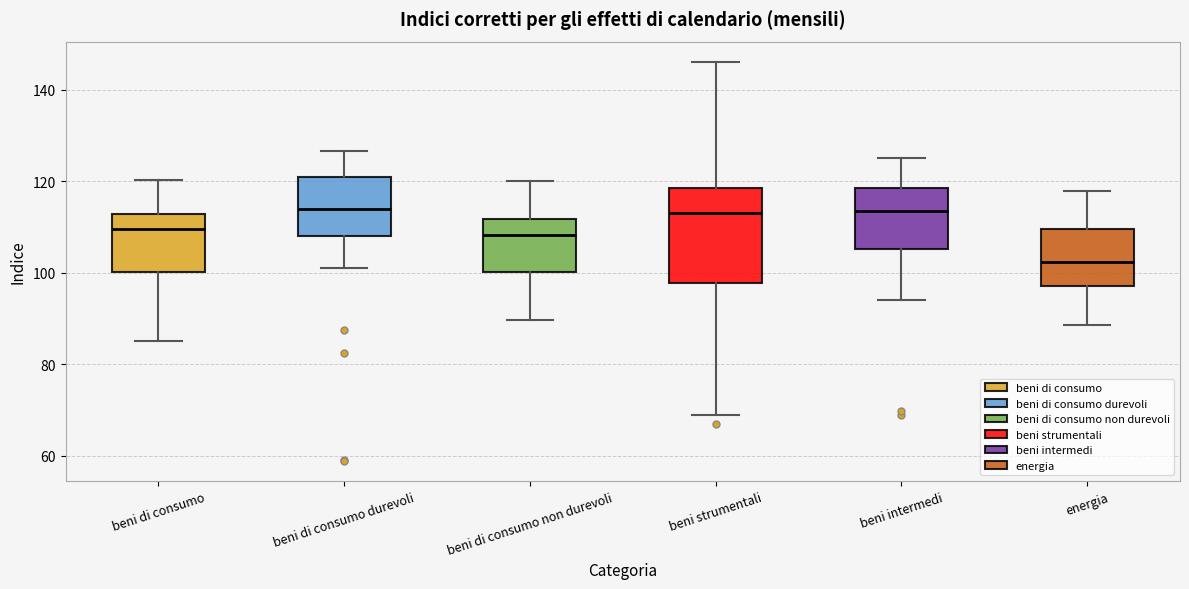

Where does the lower whisker of the box for energia end on the y-axis? The values are not printed on the chart, so give them approximately, as read against the axis.

88